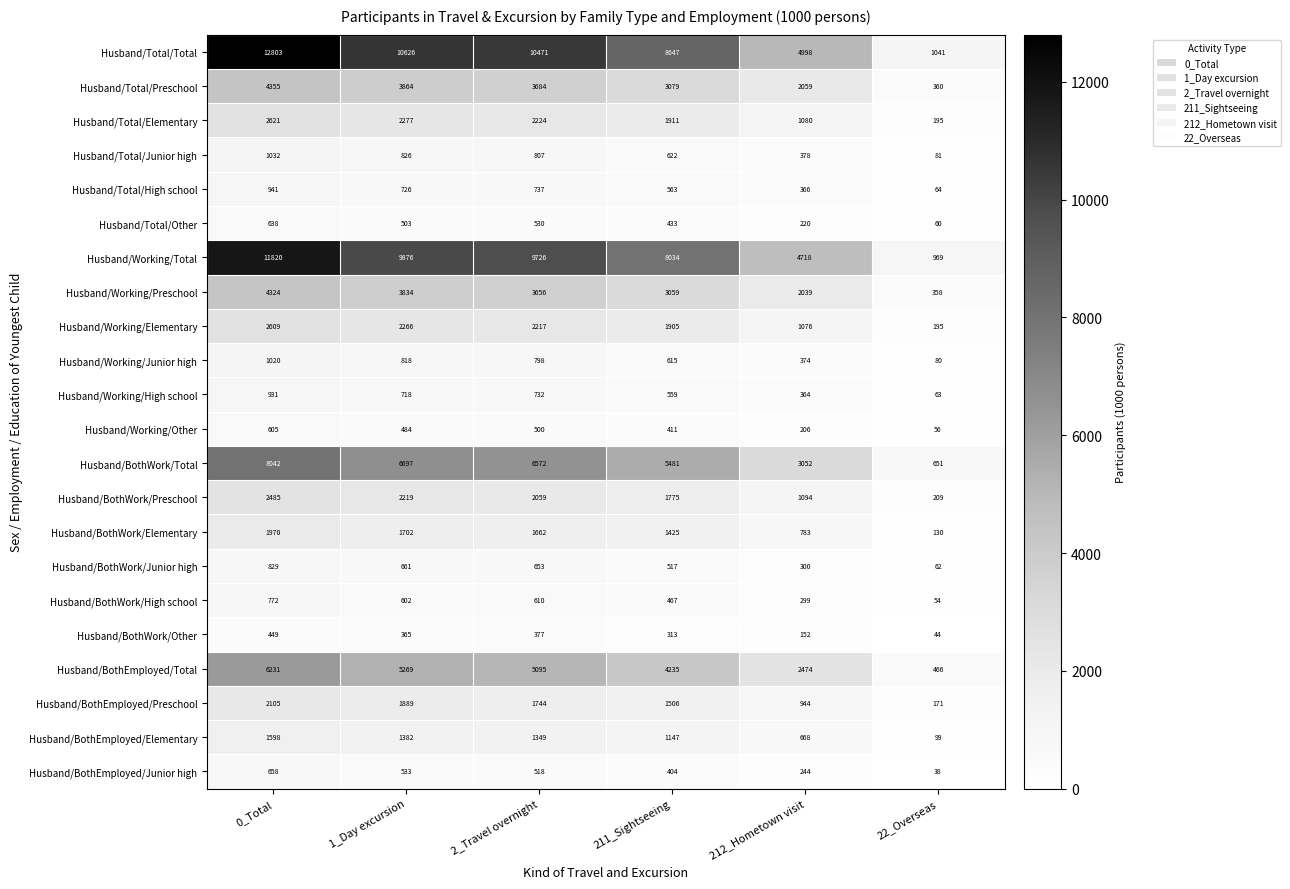

True or false: Husband/BothWork/Other has a value of 313 at 211_Sightseeing.

True